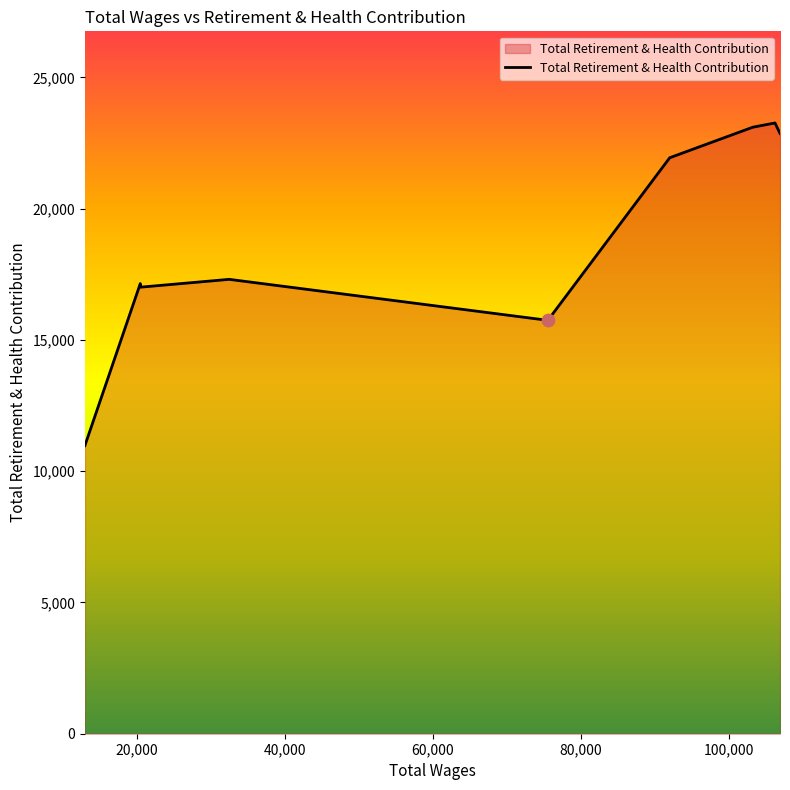

What is the maximum value shown in the chart?

23264